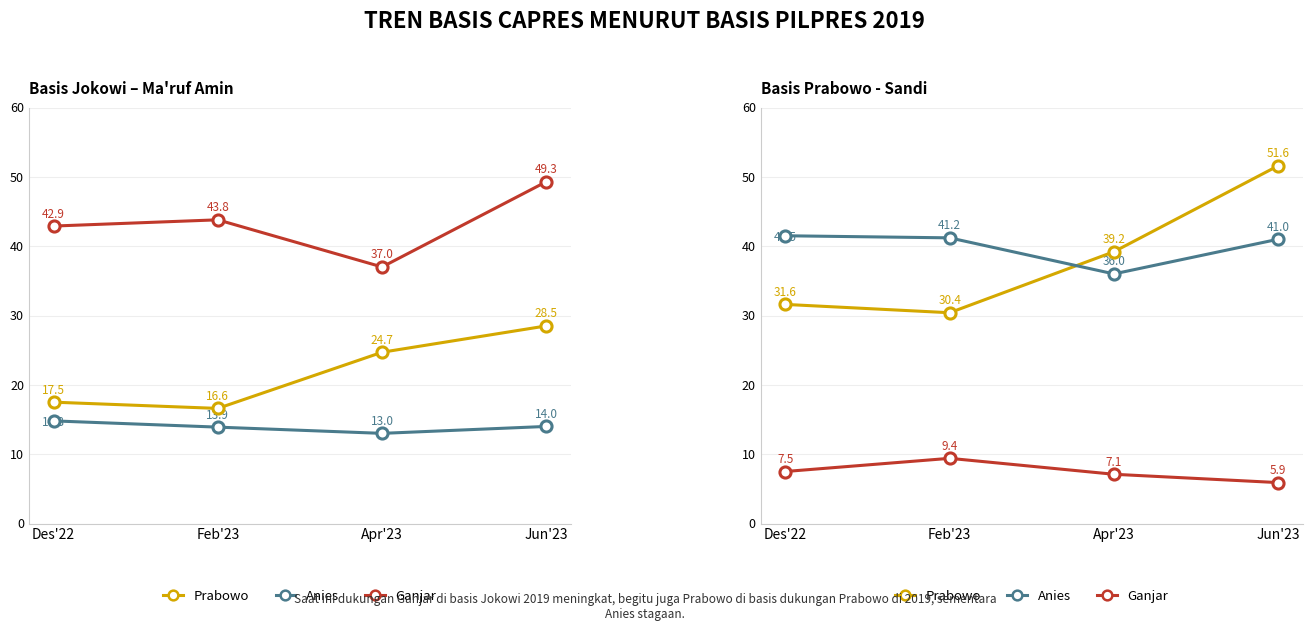

True or false: Ganjar and Prabowo cross at least once.

False